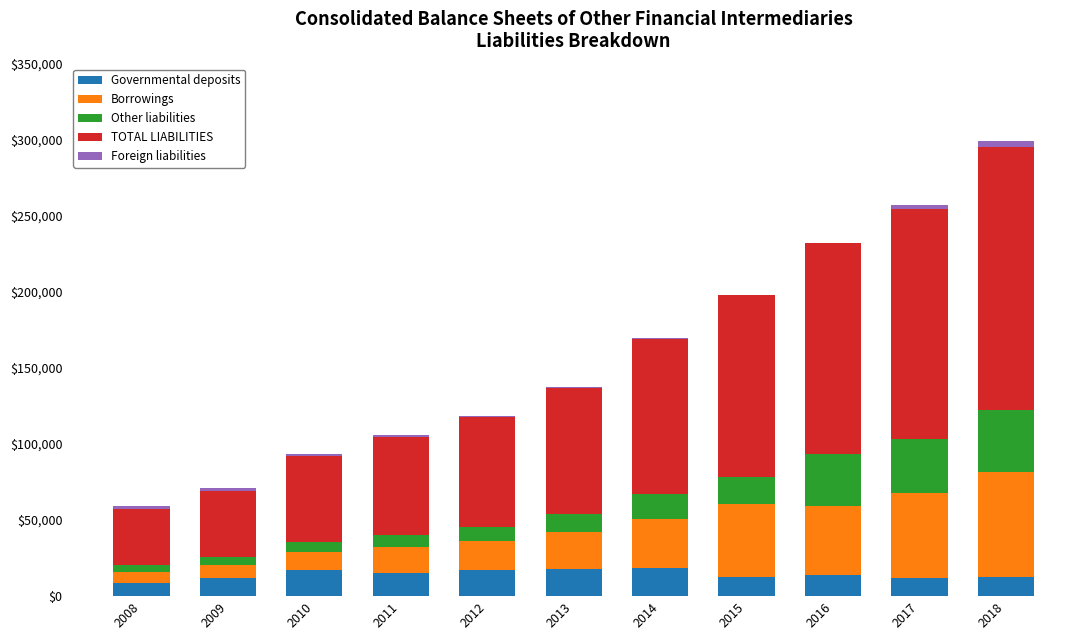

What are all the series names shown in the legend?

Governmental deposits, Borrowings, Other liabilities, TOTAL LIABILITIES, Foreign liabilities